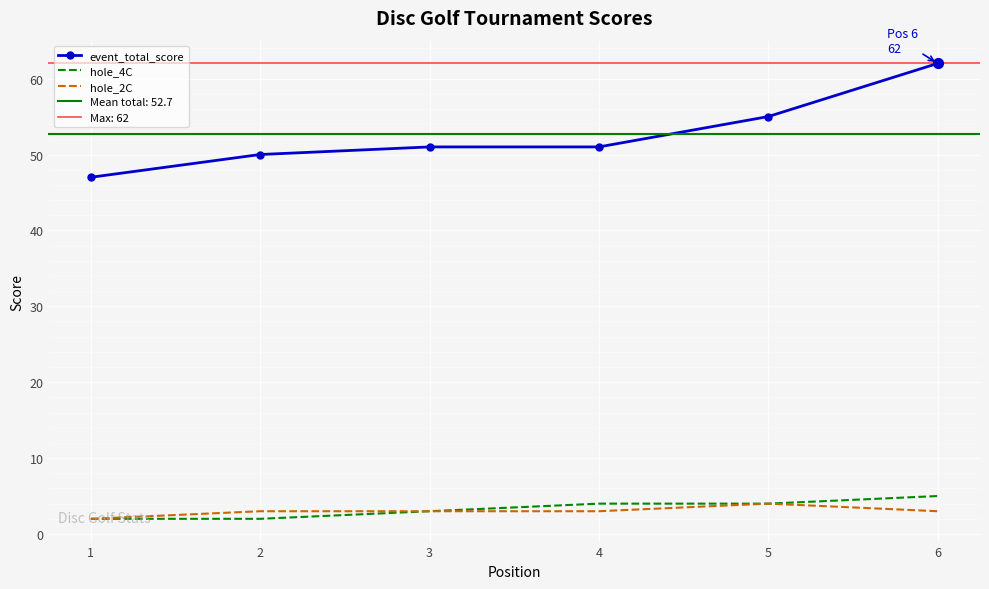

Which series has the widest spread of Y values?

event_total_score